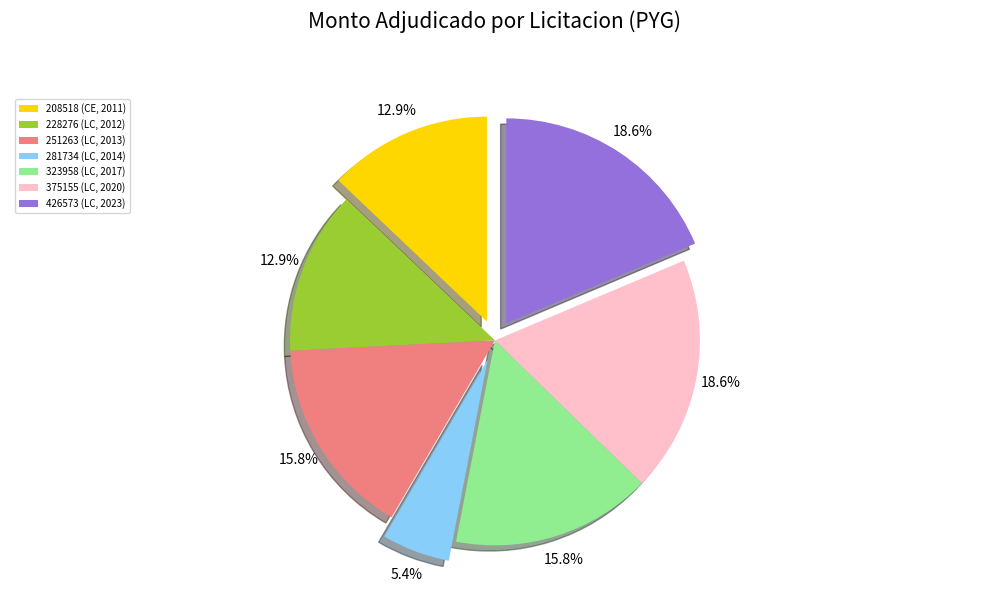

True or false: 251263 (LC, 2013) accounts for 8% of the total.

False